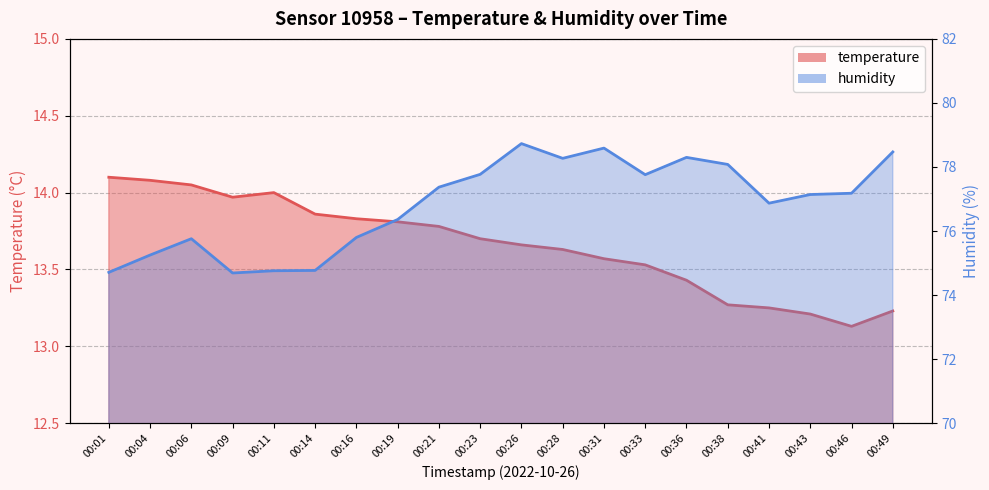

At which category does the chart reach its minimum across all series?

00:46